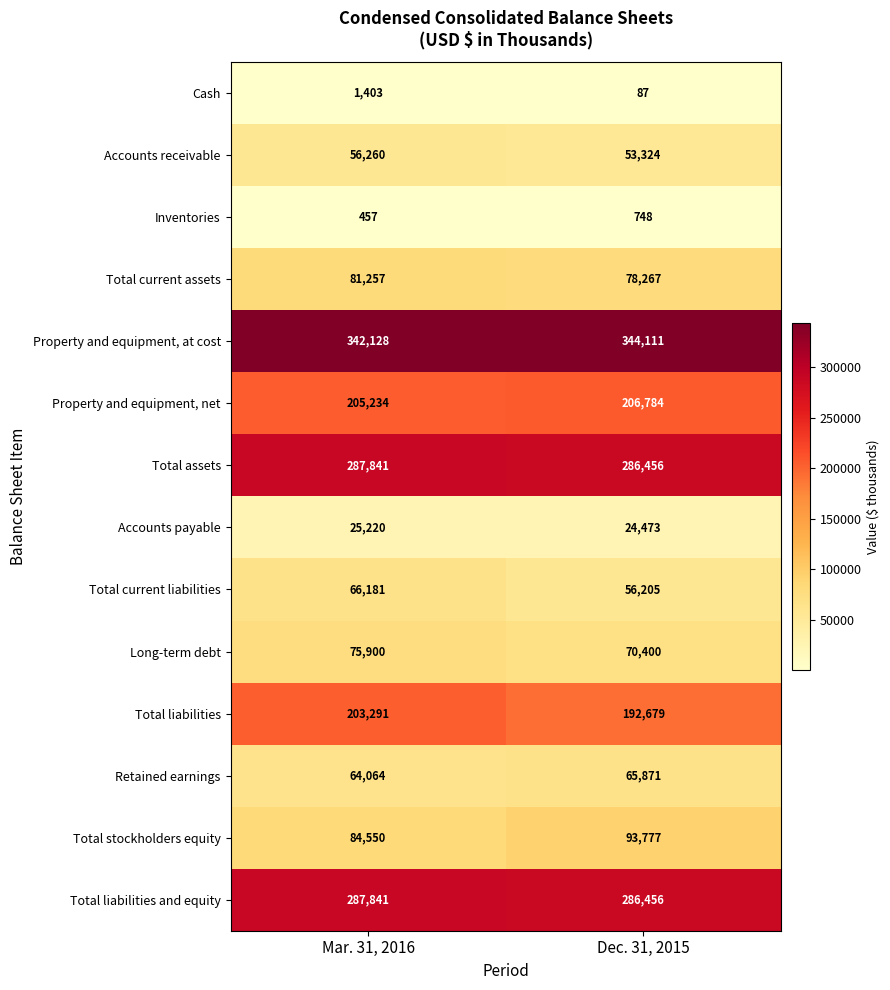

True or false: Retained earnings has a value of 64064 at Mar. 31, 2016.

True